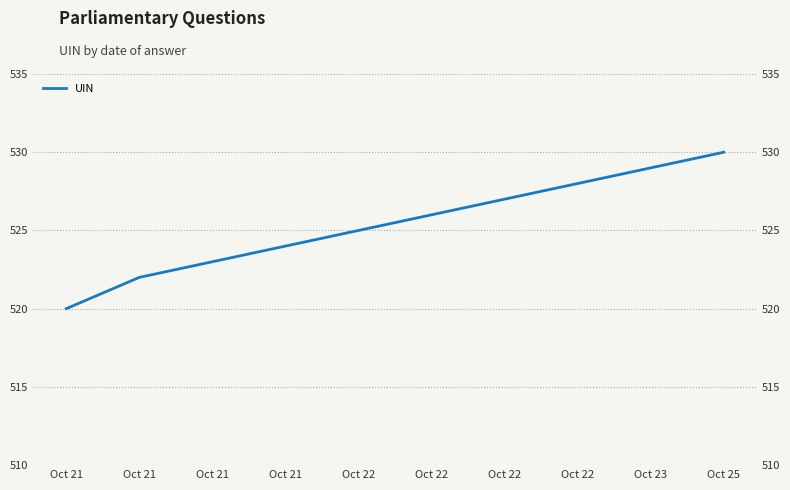

What is the approximate value at Oct 25, to the nearest 10?

530